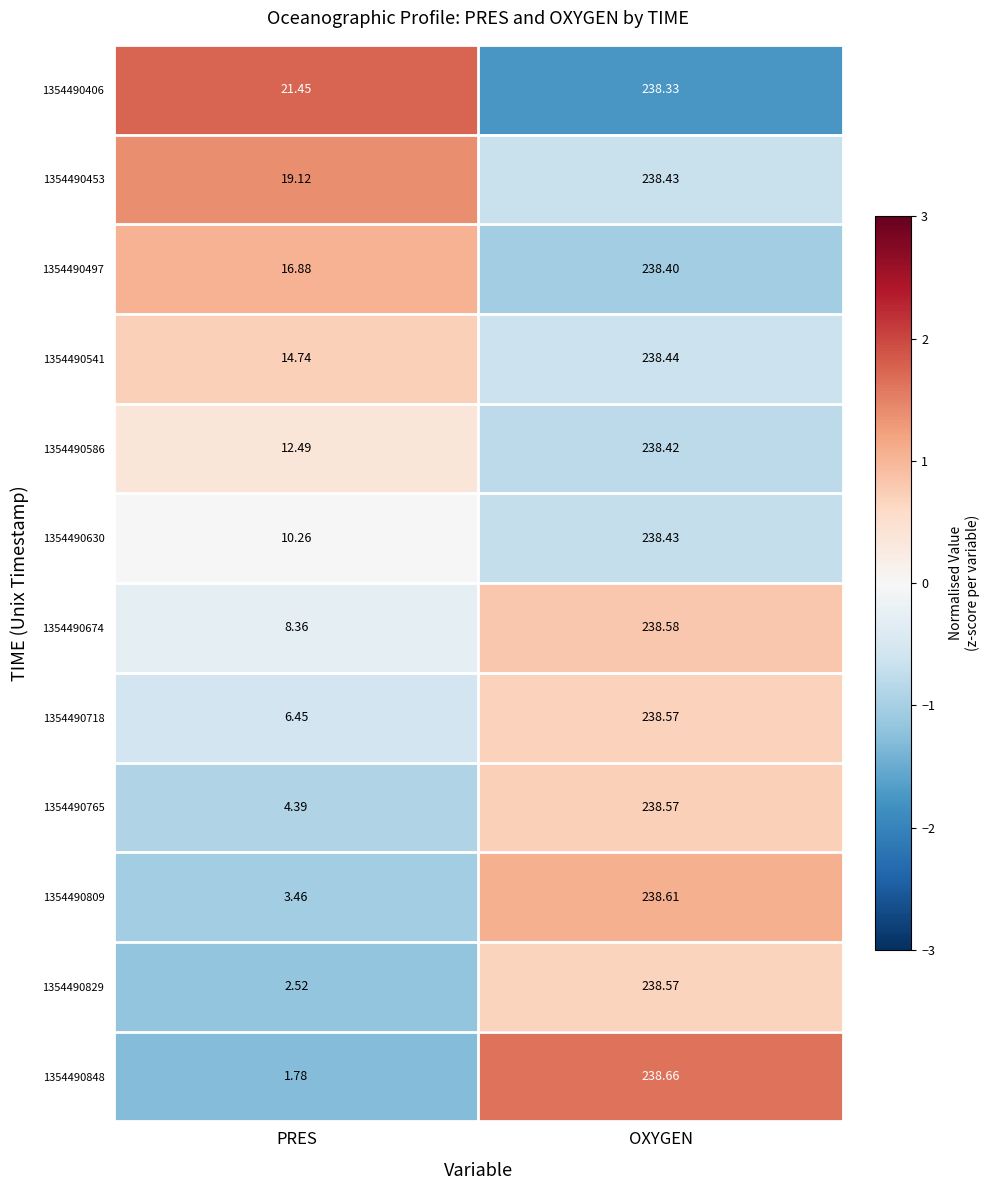

Which category has the highest value in the 1354490848 series?

OXYGEN